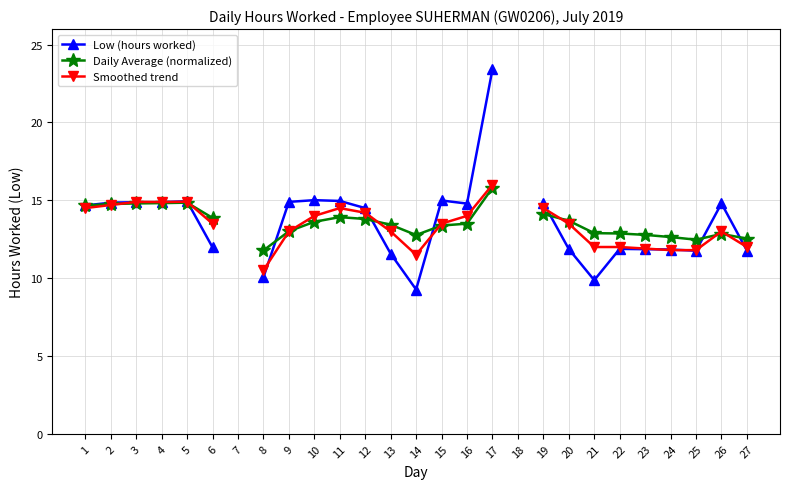

Is the value of Low (hours worked) at 24 greater than the value of Daily Average (normalized) at 21?

No